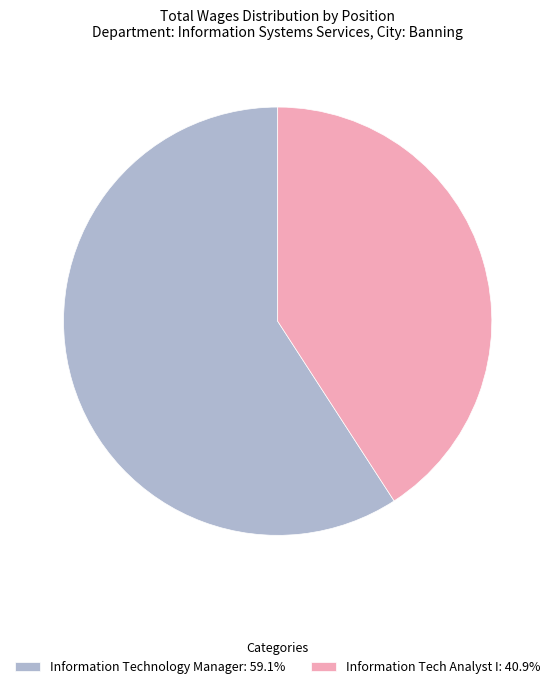

Rank the categories by value from lowest to highest.

Information Tech Analyst I, Information Technology Manager